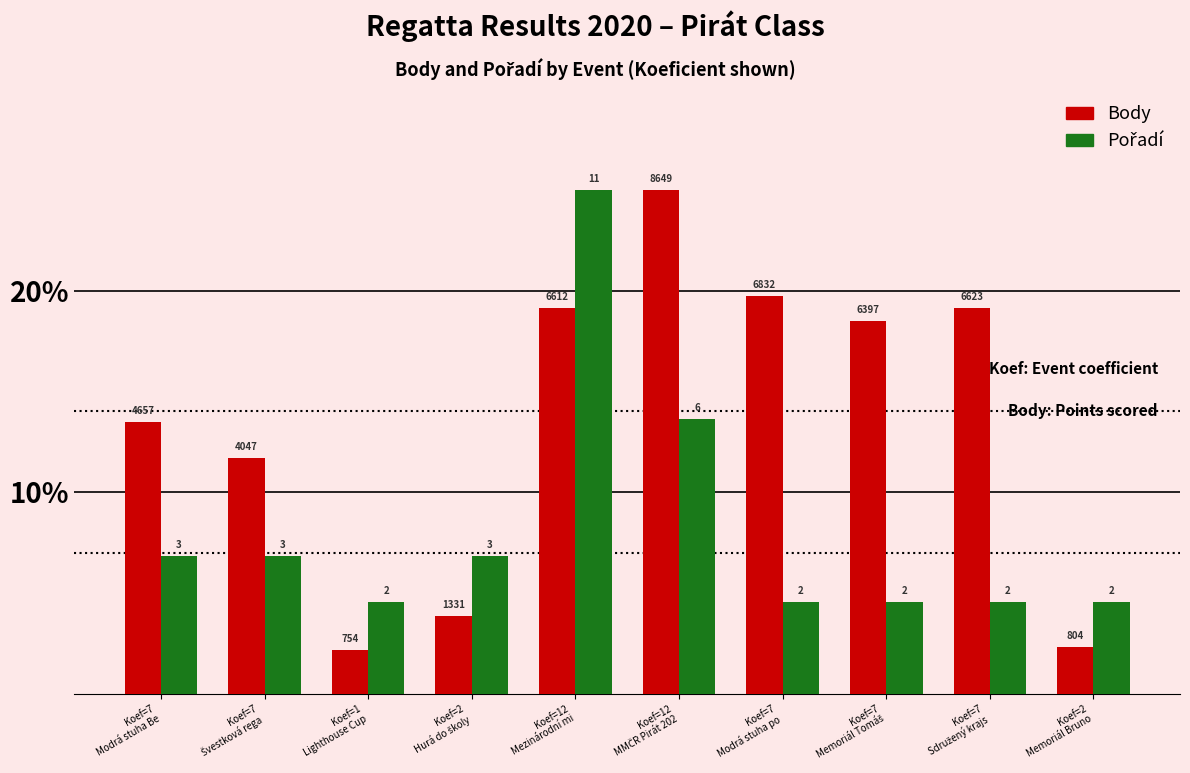

What is the smallest value displayed?

2.2